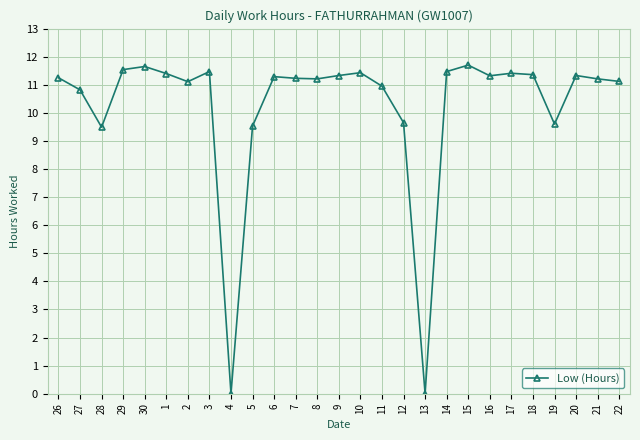

What is the label of the 13th point from the right?

10